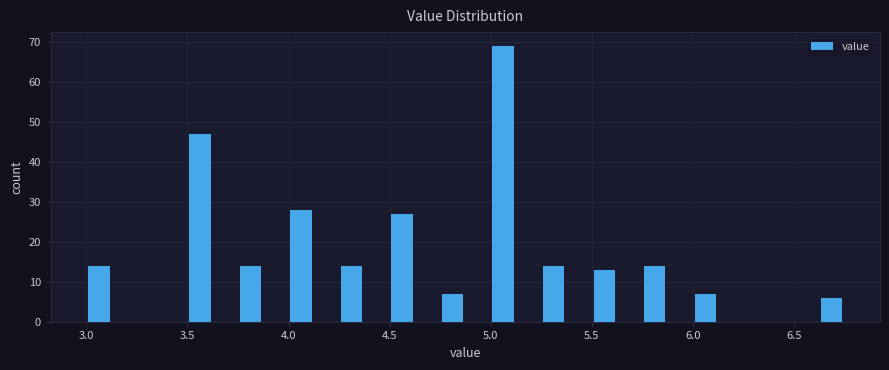

Around what value on the x-axis is the tallest bar? Give the approximate position of its centre, as read against the axis.

5.05